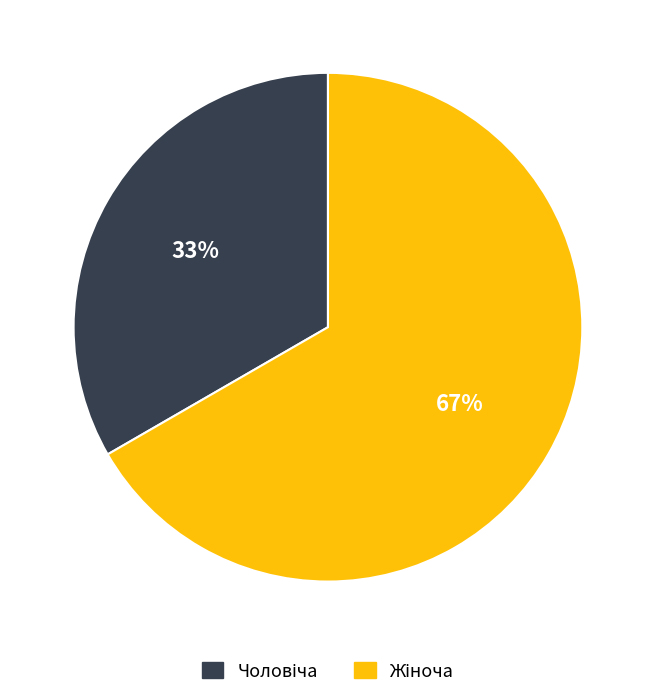

Is there any slice that represents more than half of the pie?

Yes